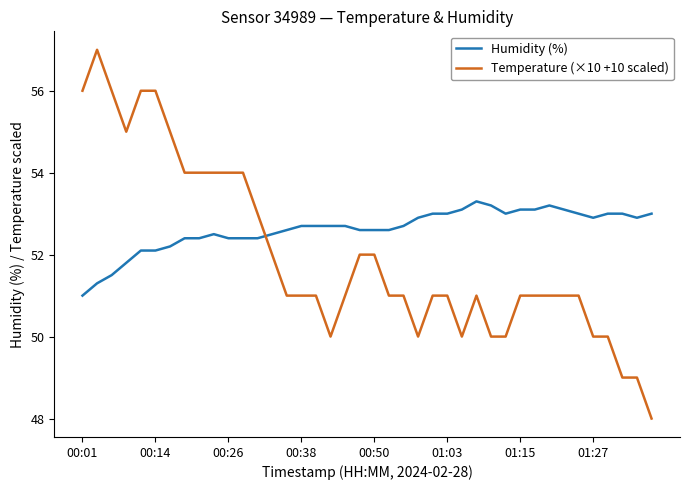

What is the greatest value displayed?

57.0